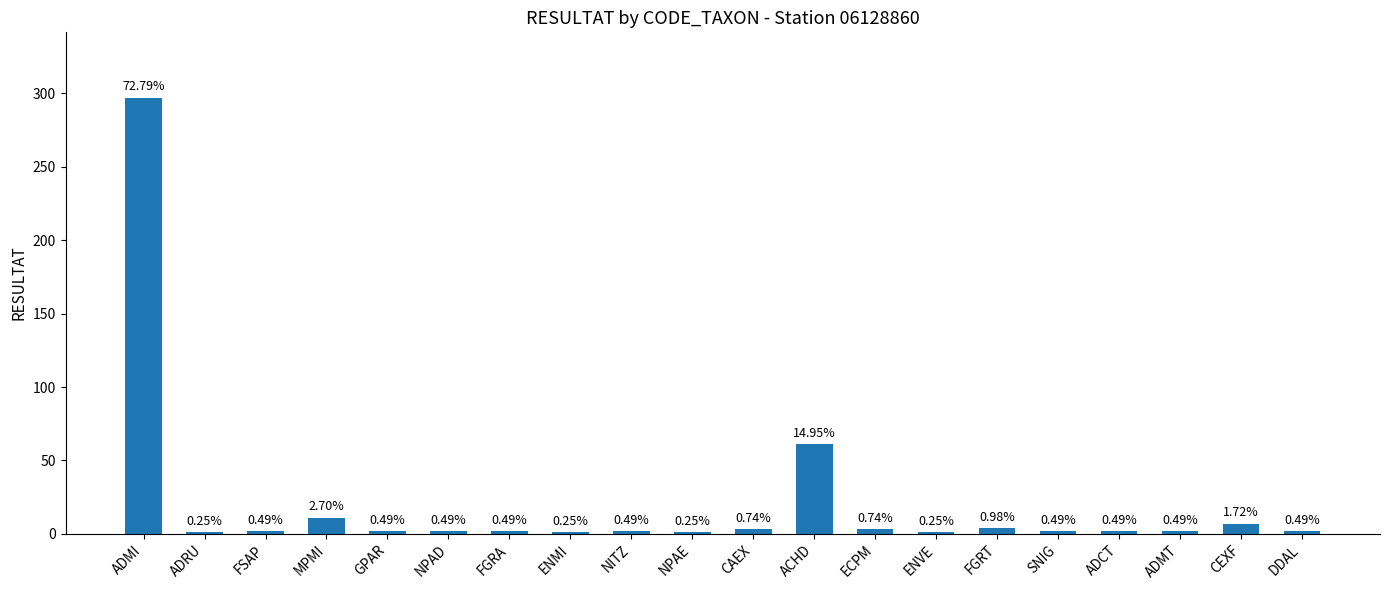

How many bars are there in total?

20